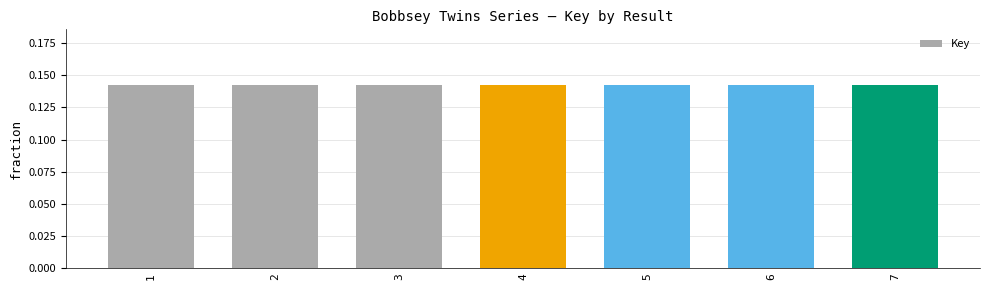

Does the chart contain any negative values?

No